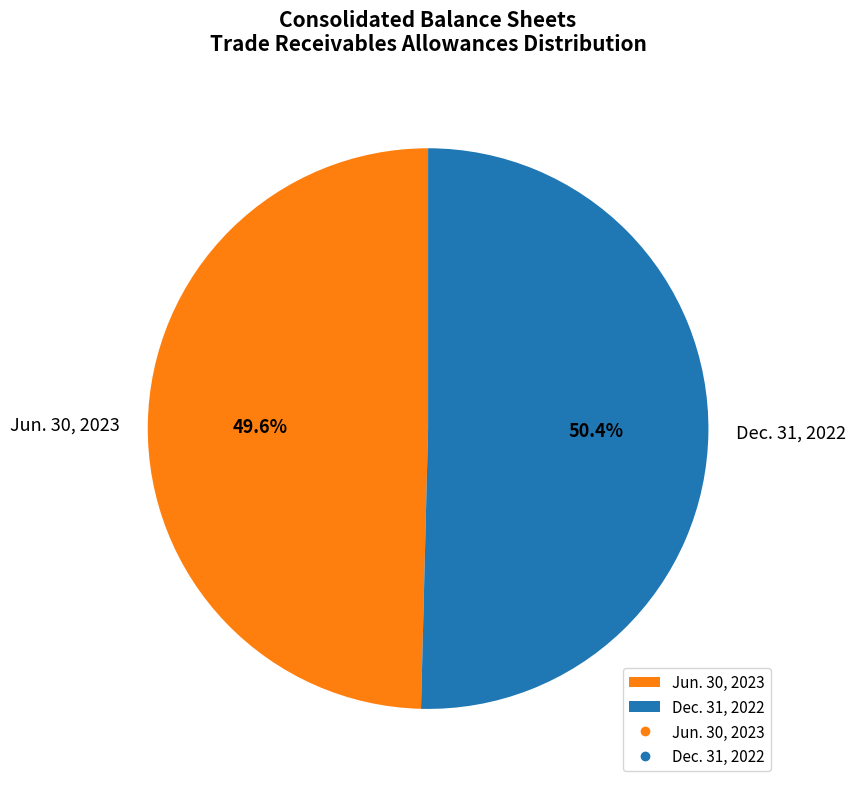

True or false: Dec. 31, 2022 accounts for 39% of the total.

False